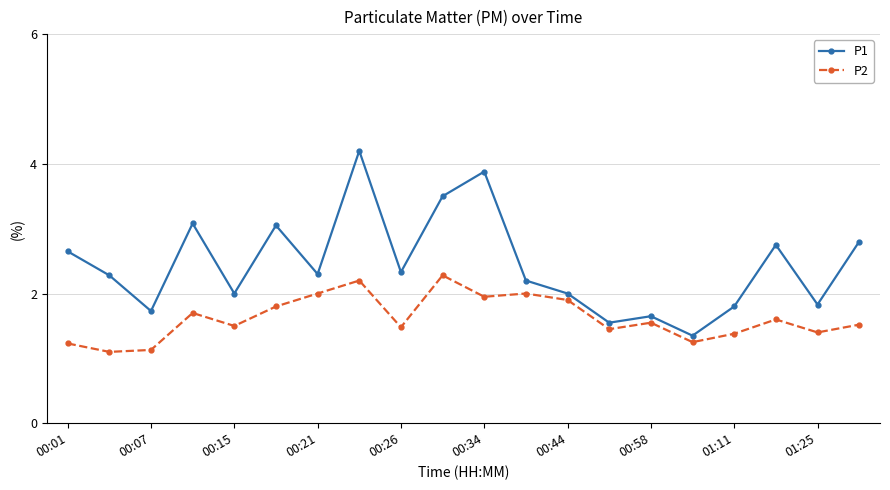

True or false: P2 and P1 cross at least once.

False